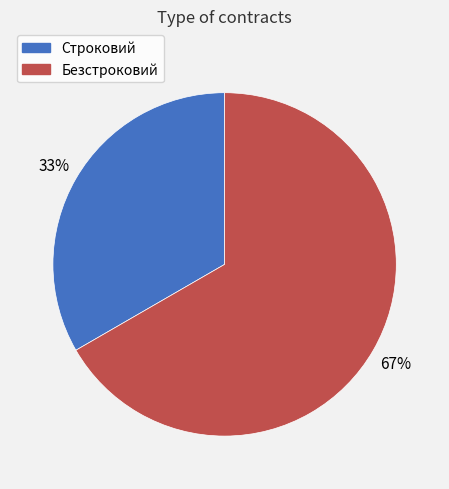

What is the majority slice?

Безстроковий